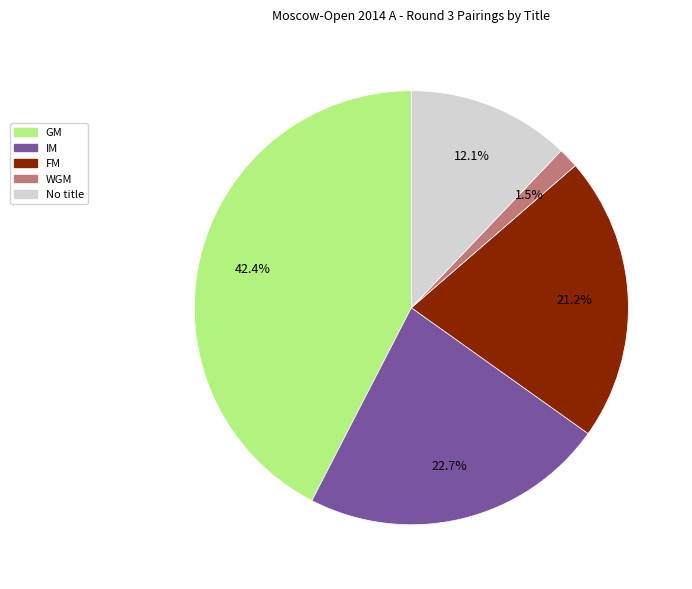

Is there a majority slice in this chart?

No